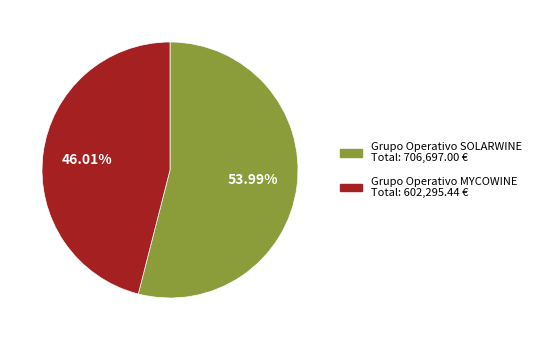

To the nearest percent, what is the difference between the largest and smallest slice percentages?

8%